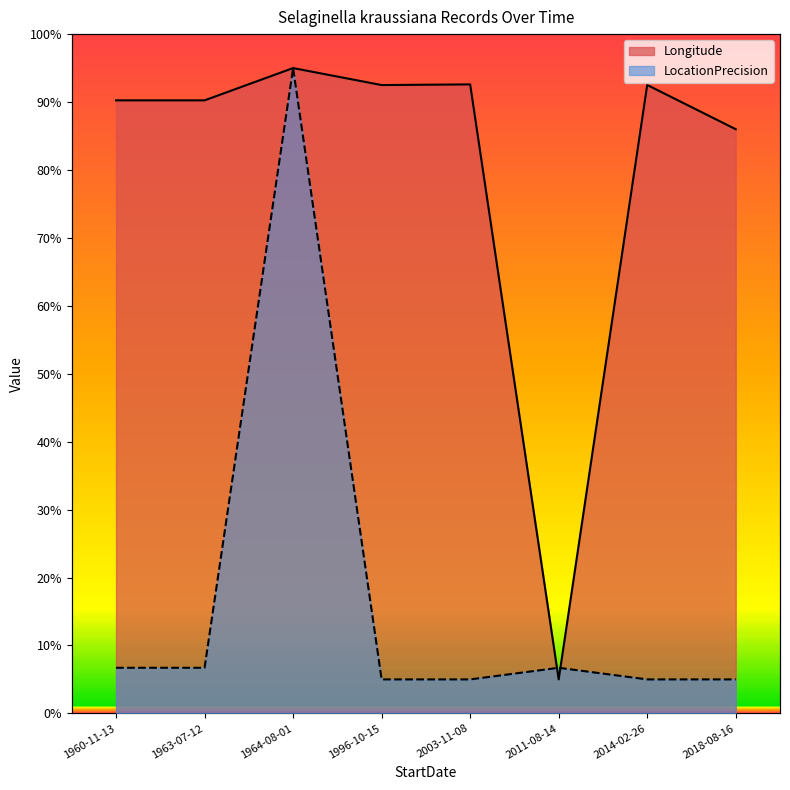

True or false: LocationPrecision has a value of 8.6 at 2014-02-26.

False